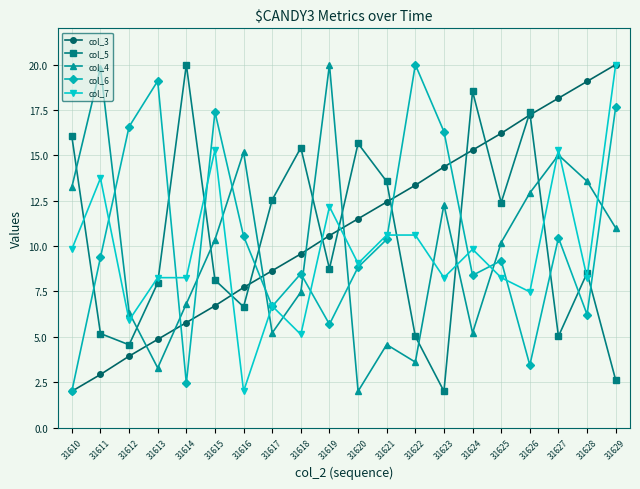

What is the value of the col_6 point at the 9th from the left?

8.5